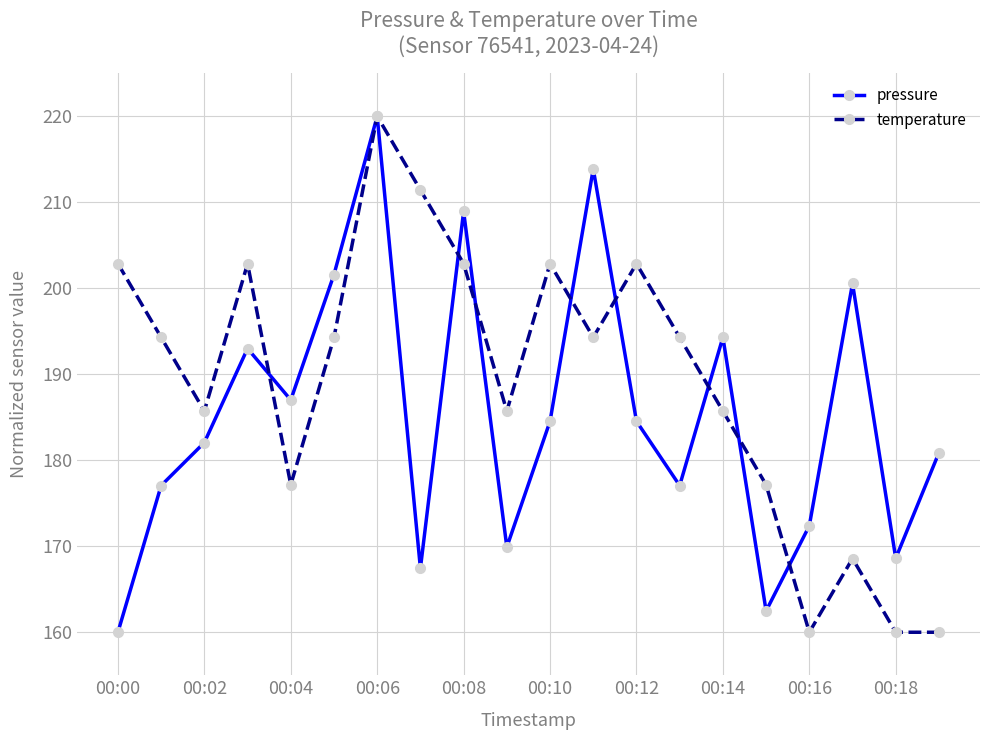

What is the value of the temperature point at the 16th from the left?

177.1